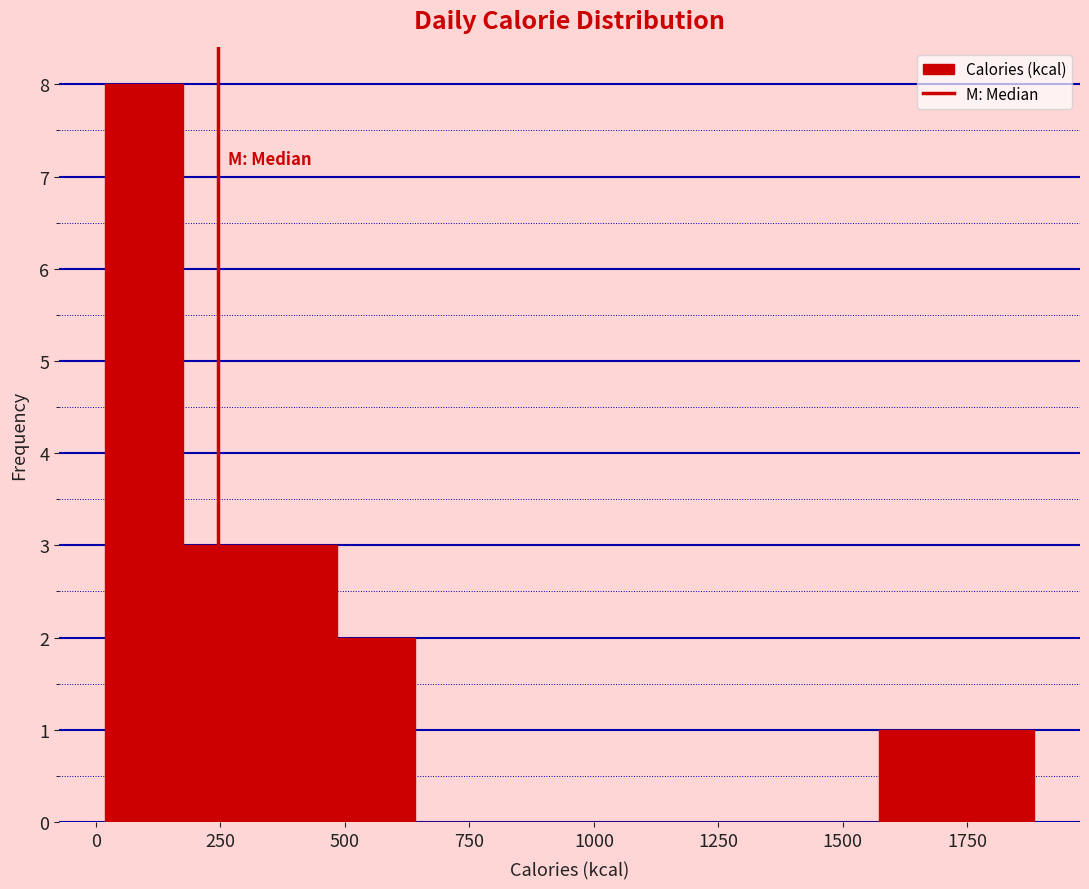

Around what value on the x-axis is the tallest bar? Give the approximate position of its centre, as read against the axis.

100